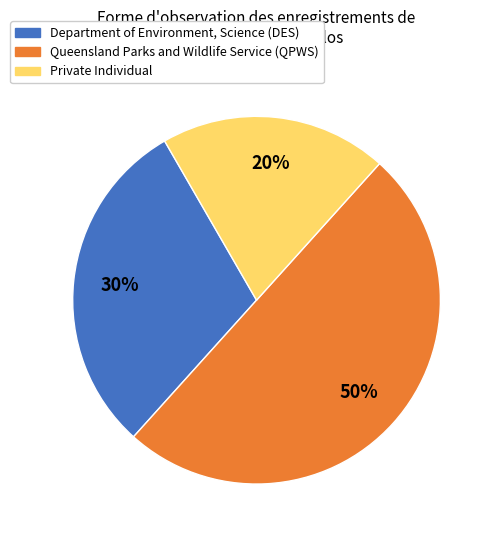

To the nearest percent, what is the difference between the largest and smallest slice percentages?

30%